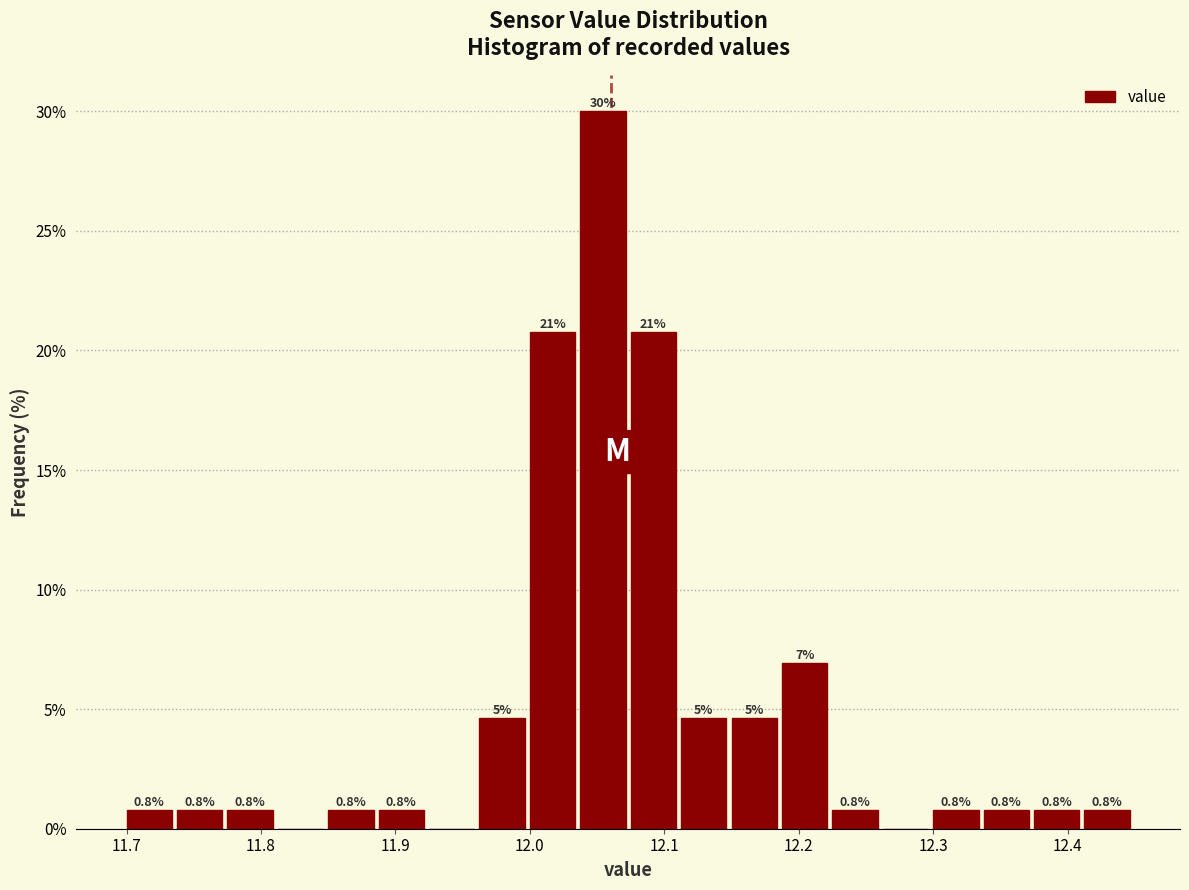

Around what value on the x-axis is the tallest bar? Give the approximate position of its centre, as read against the axis.

12.05